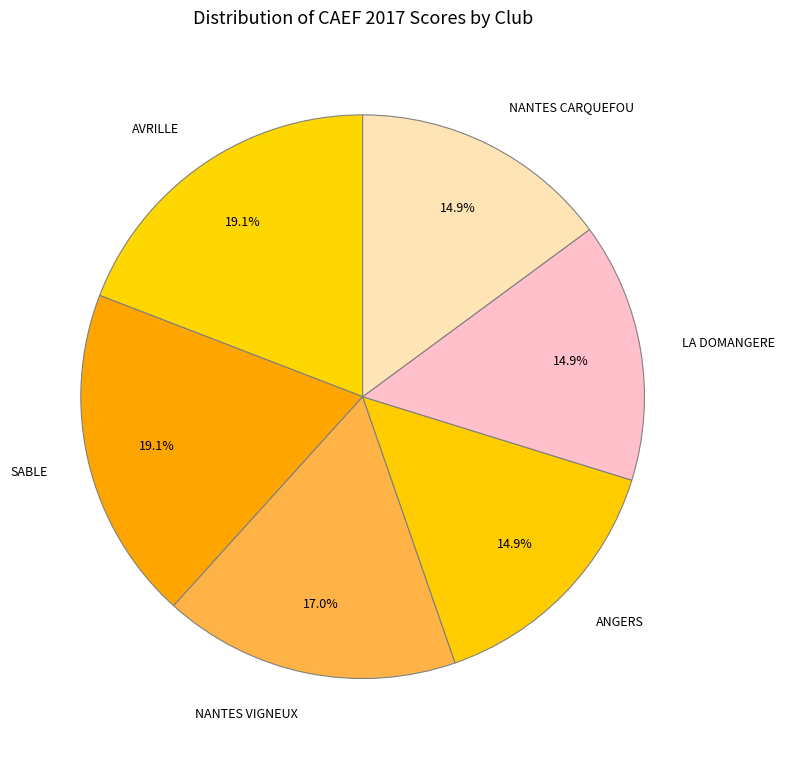

Approximately how many times larger is the value at NANTES VIGNEUX compared to LA DOMANGERE?

1.1